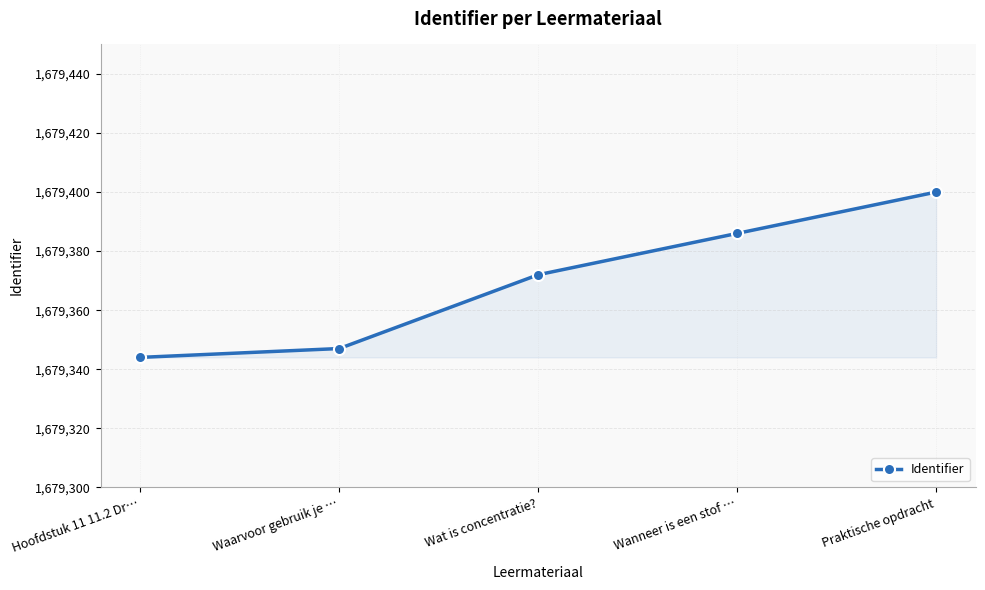

At which category does the chart reach its minimum across all series?

Hoofdstuk 11 11.2 Dr…